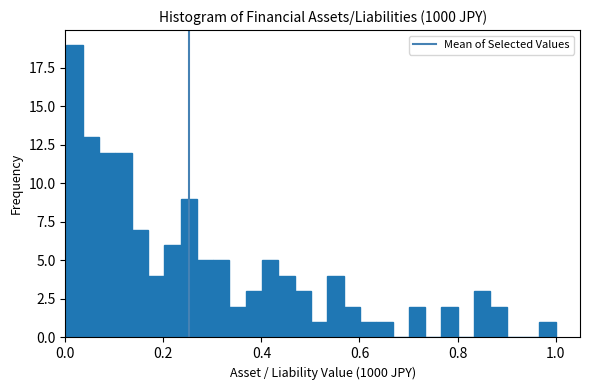

Read against the x-axis, roughly where is the centre of the tallest bar?

0.02